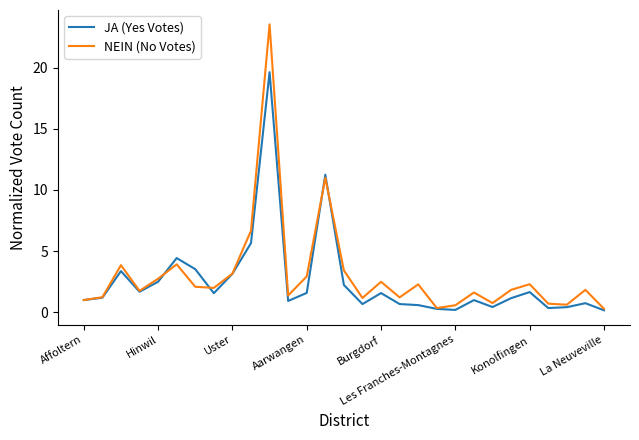

What is the maximum value for NEIN (No Votes)?

23.5